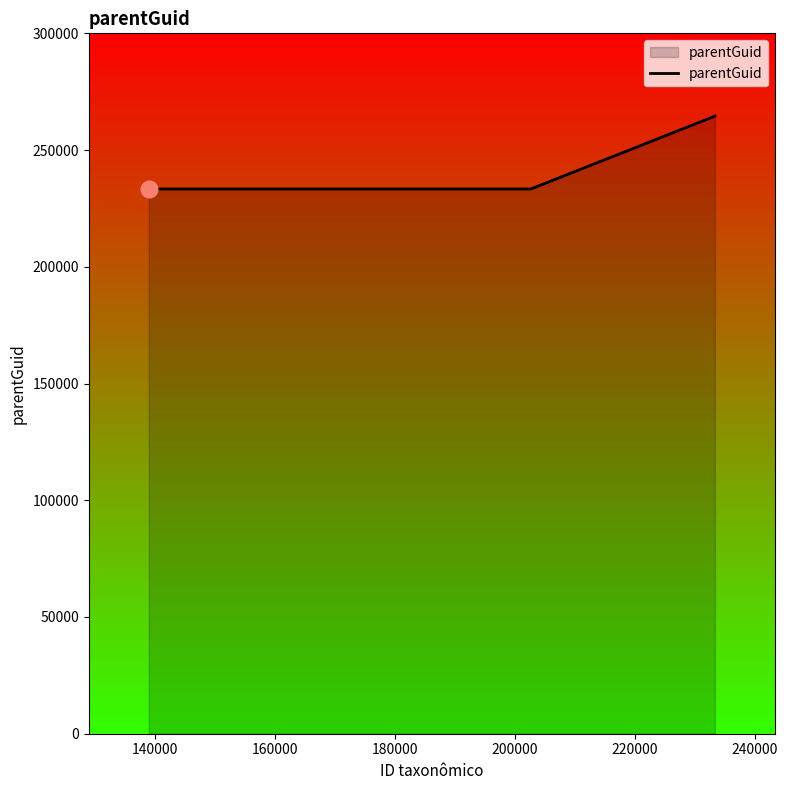

What is the maximum value shown in the chart?

264513